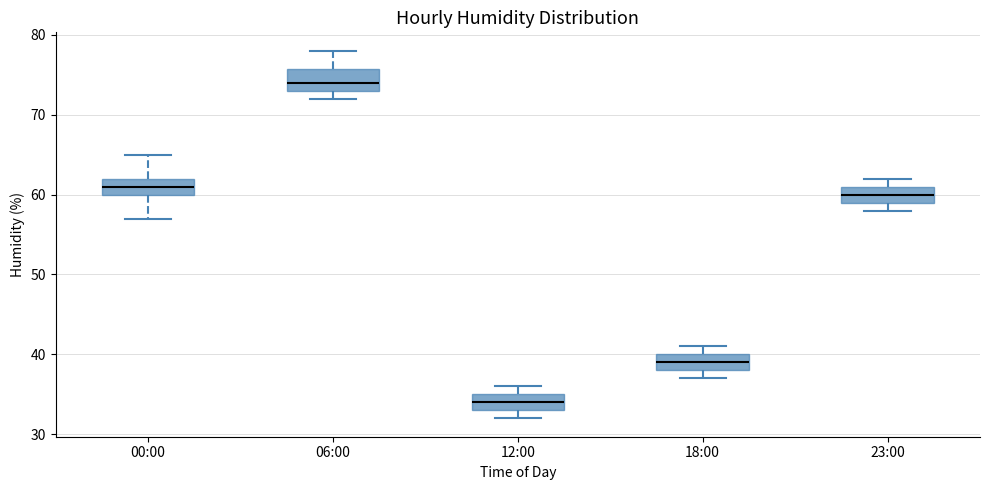

Where does the median line of the box for 18:00 sit on the y-axis? The values are not printed on the chart, so give them approximately, as read against the axis.

39